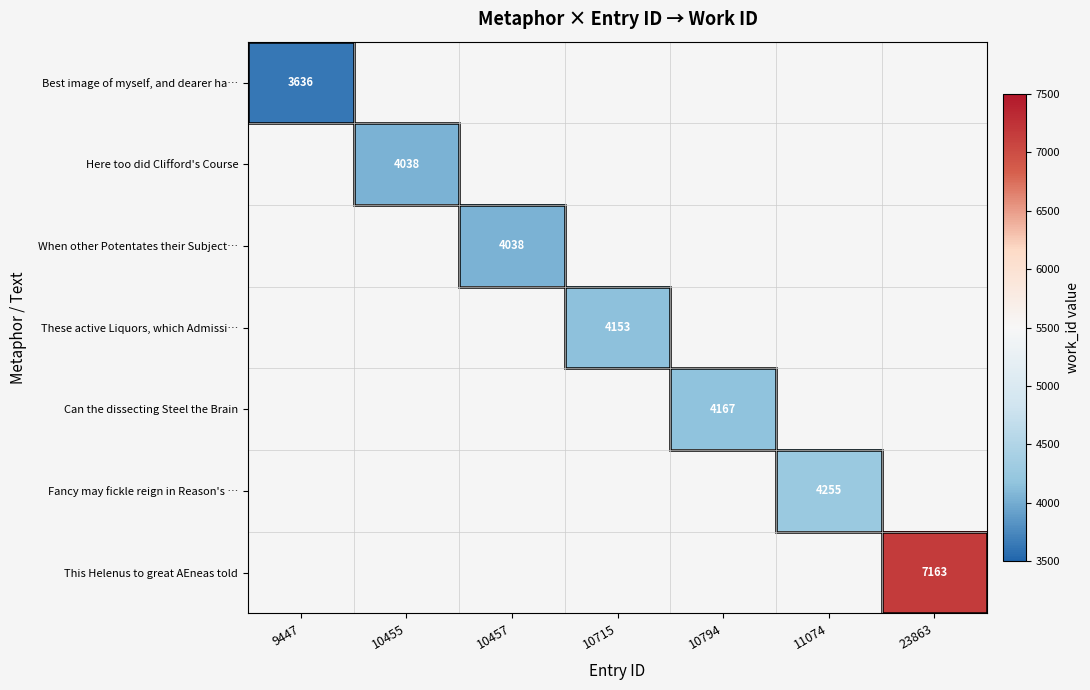

Between 10455 and 10794, which is larger?

10794